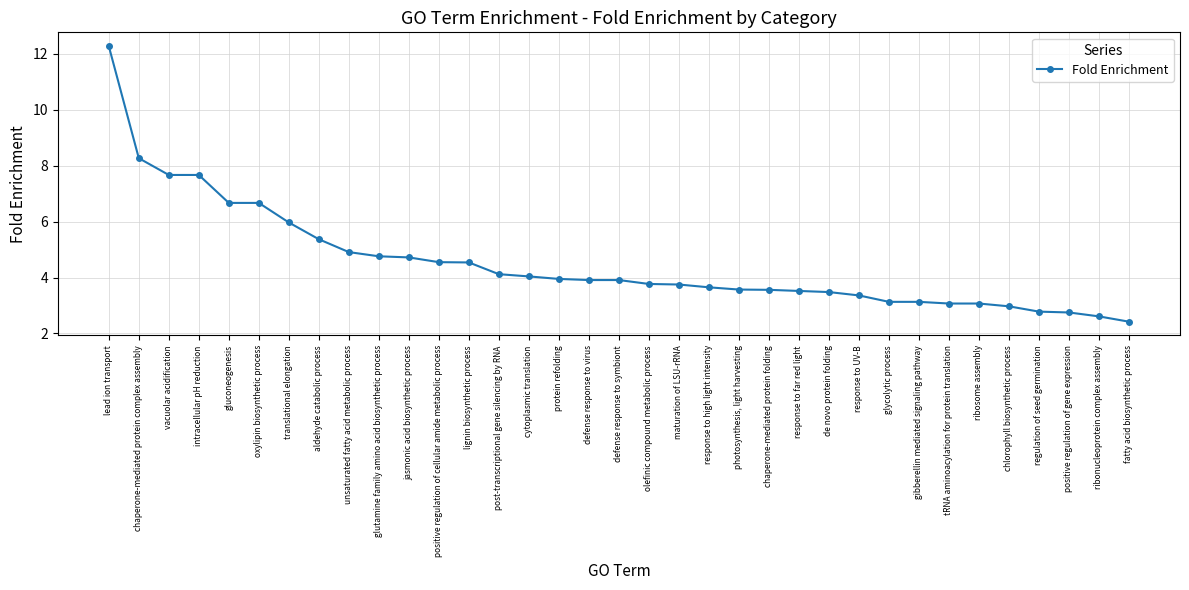

What is the label of the 25th point from the left?

de novo protein folding